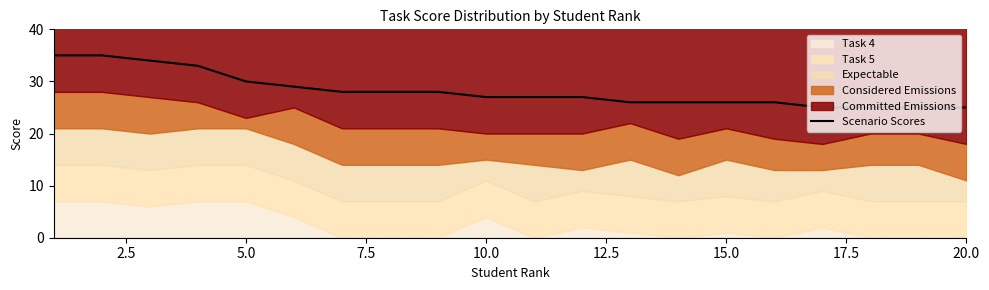

Reading left to right, extract all data points from this chart.

35	35	34	33	30	29	28	28	28	27	27	27	26	26	26	26	25	25	25	25